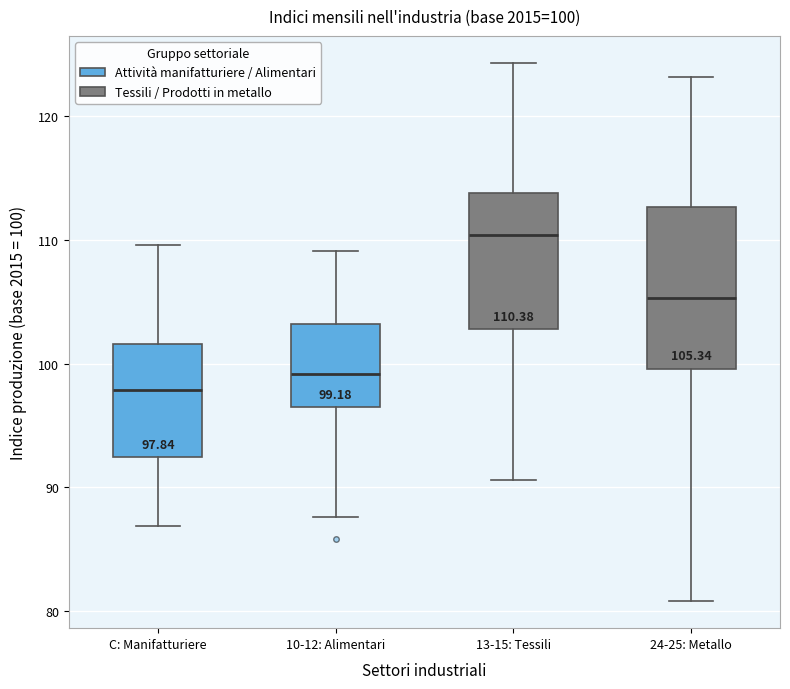

Which box is the tallest, from its lower edge to its upper edge?

24-25: Metallo